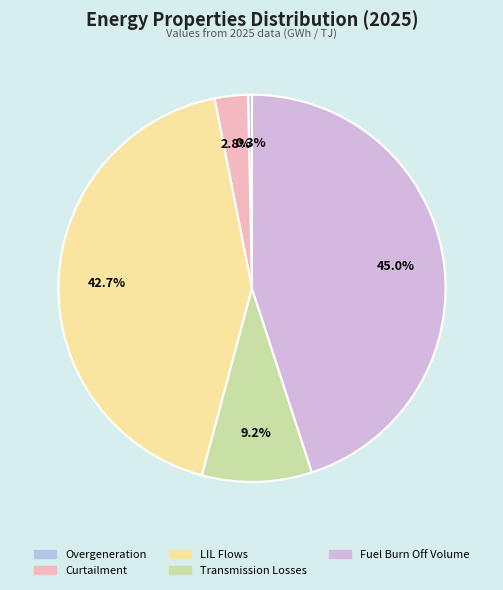

To the nearest percent, what is the difference between the largest and smallest slice percentages?

45%